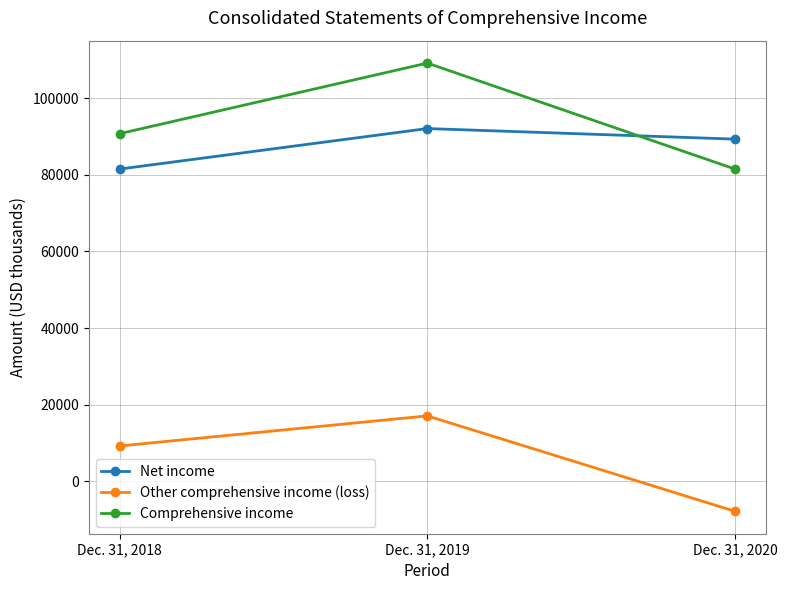

Does the chart have visible grid lines?

Yes